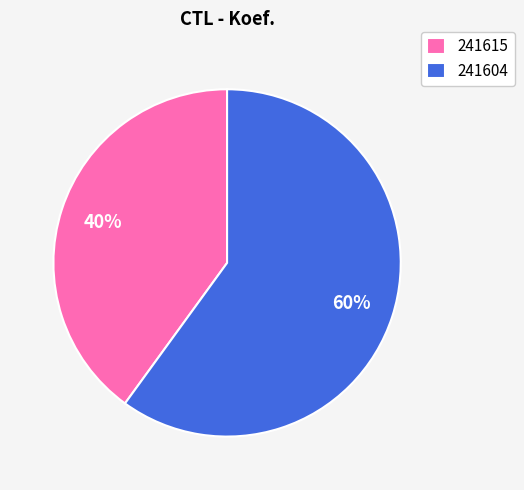

Which slice is the largest?

241604